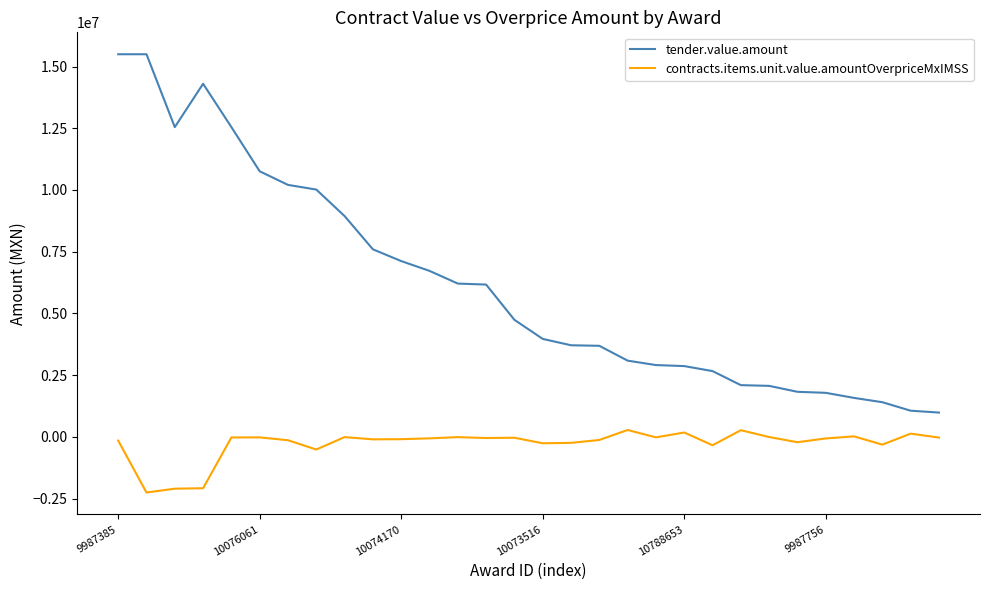

What is the difference between the maximum and minimum values in the tender.value.amount series?

14515058.1